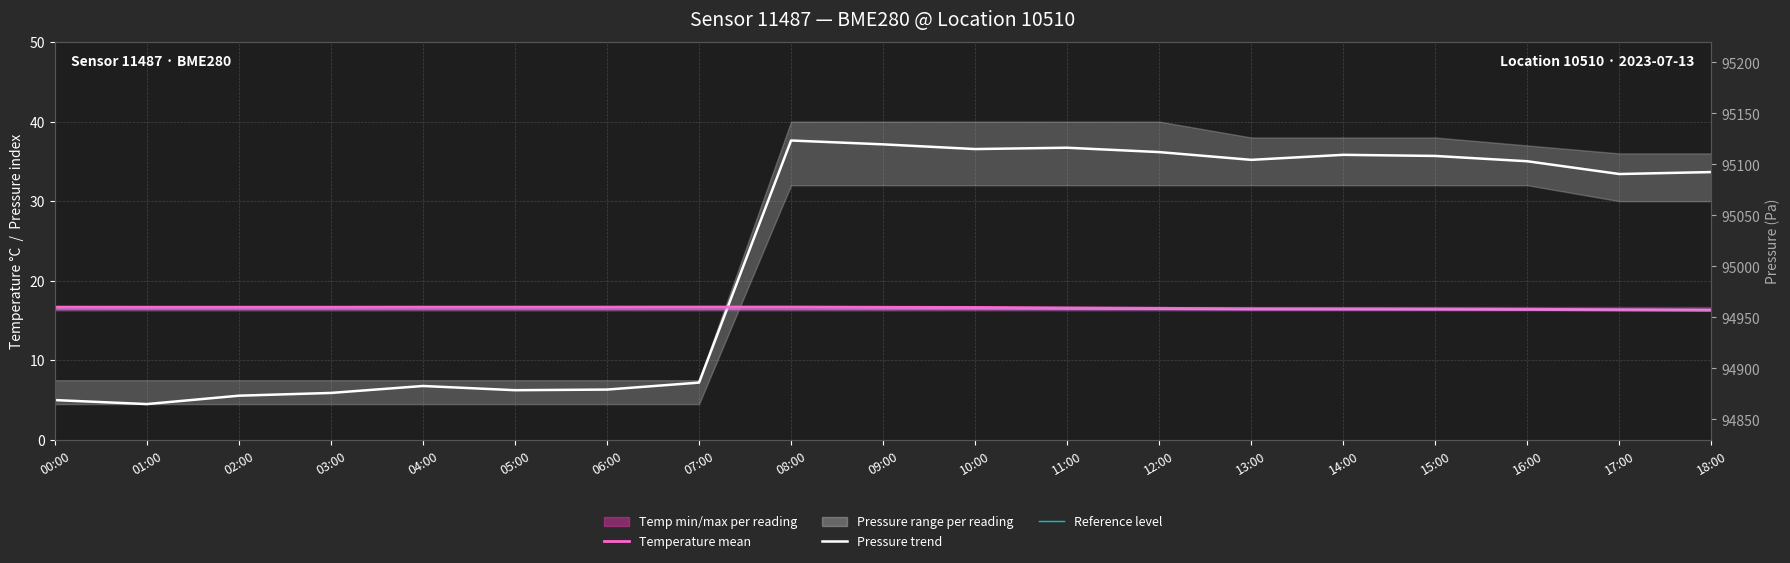

True or false: Pressure (Pa) has a value of 37.6 at 08:00.

True